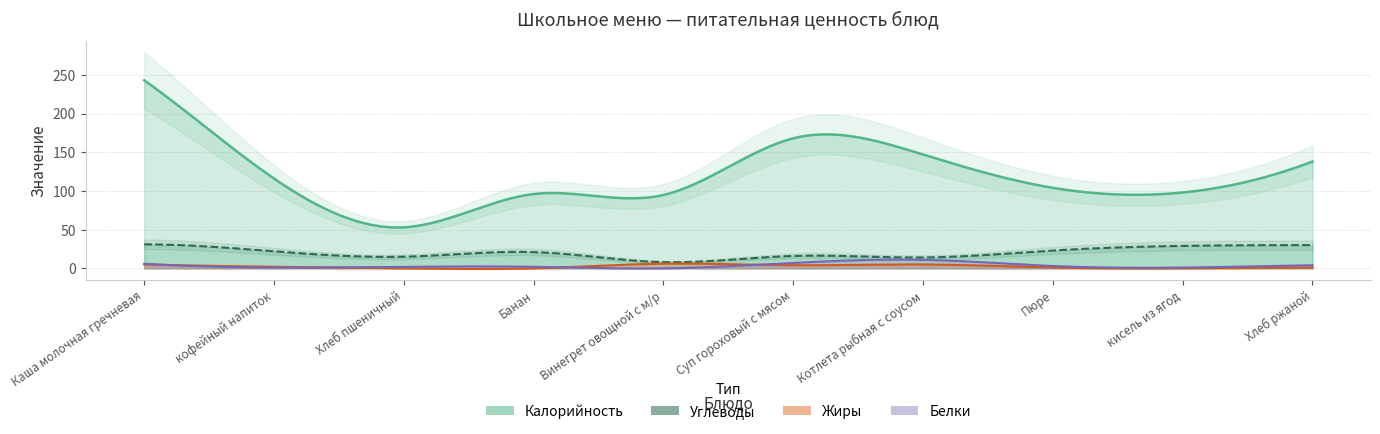

In Калорийность, how many points are lower than both neighbors (excluding endpoints)?

3